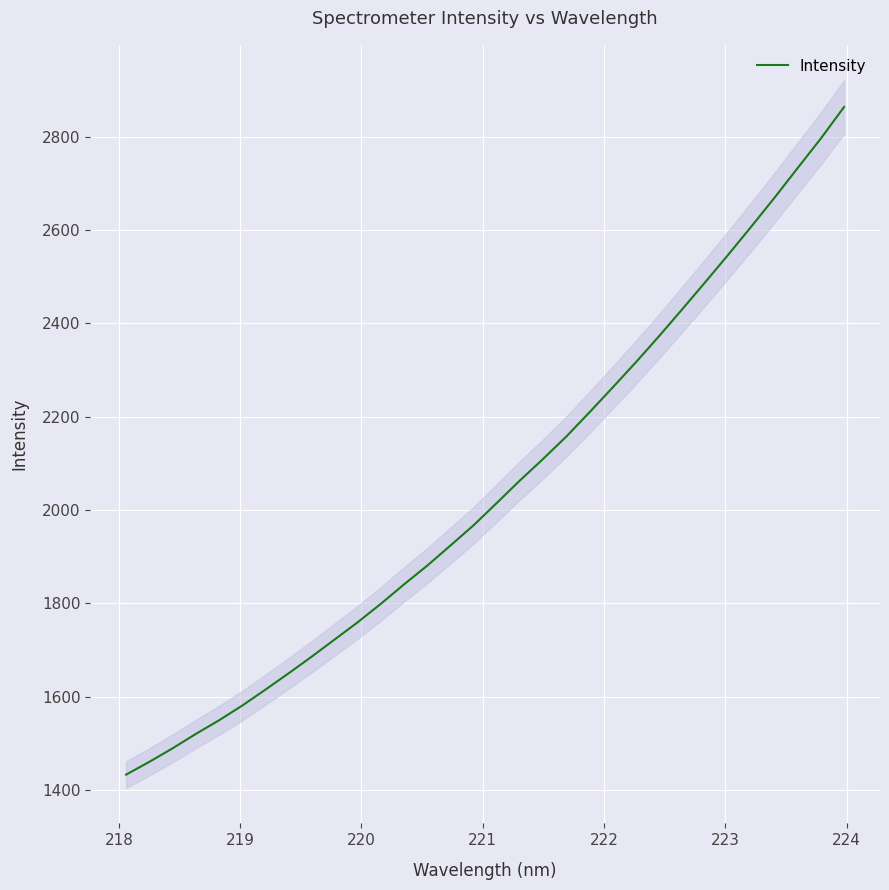

What is the value of the 14th point from the left?

1881.1